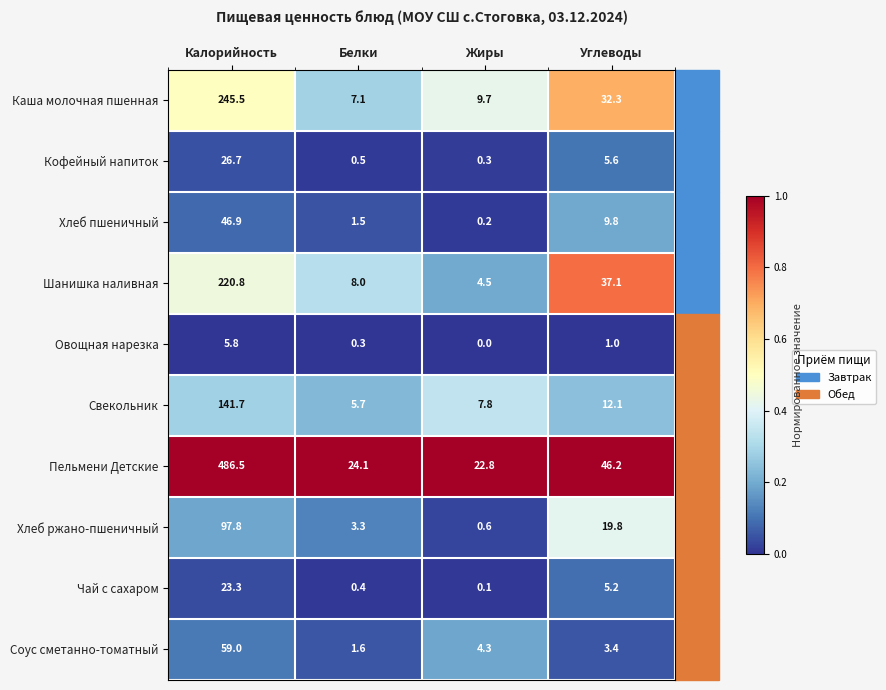

What is the difference between the Чай с сахаром values at Белки and Калорийность?

22.9